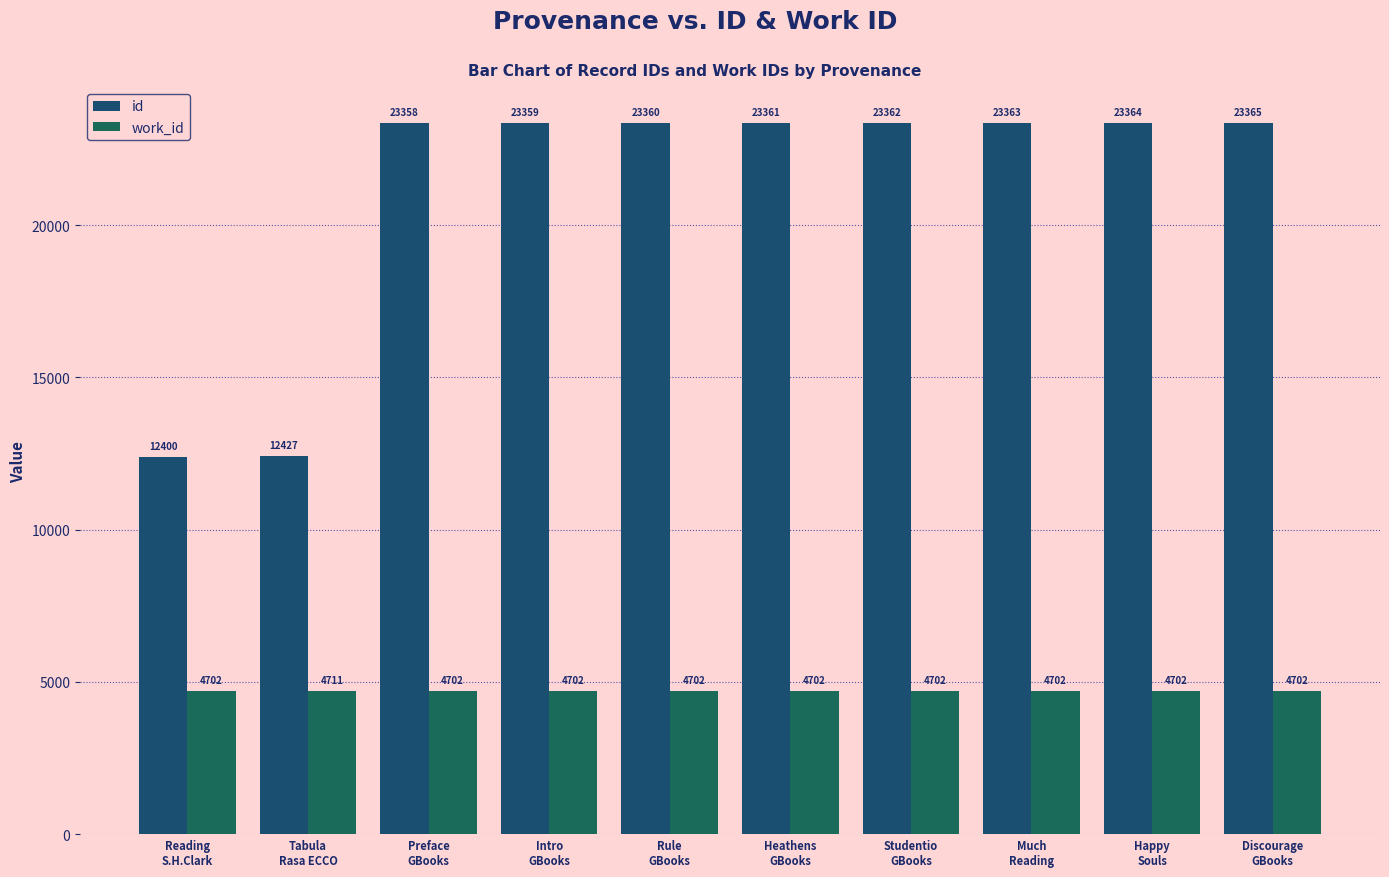

List the series in order of their peak value, lowest first.

work_id, id